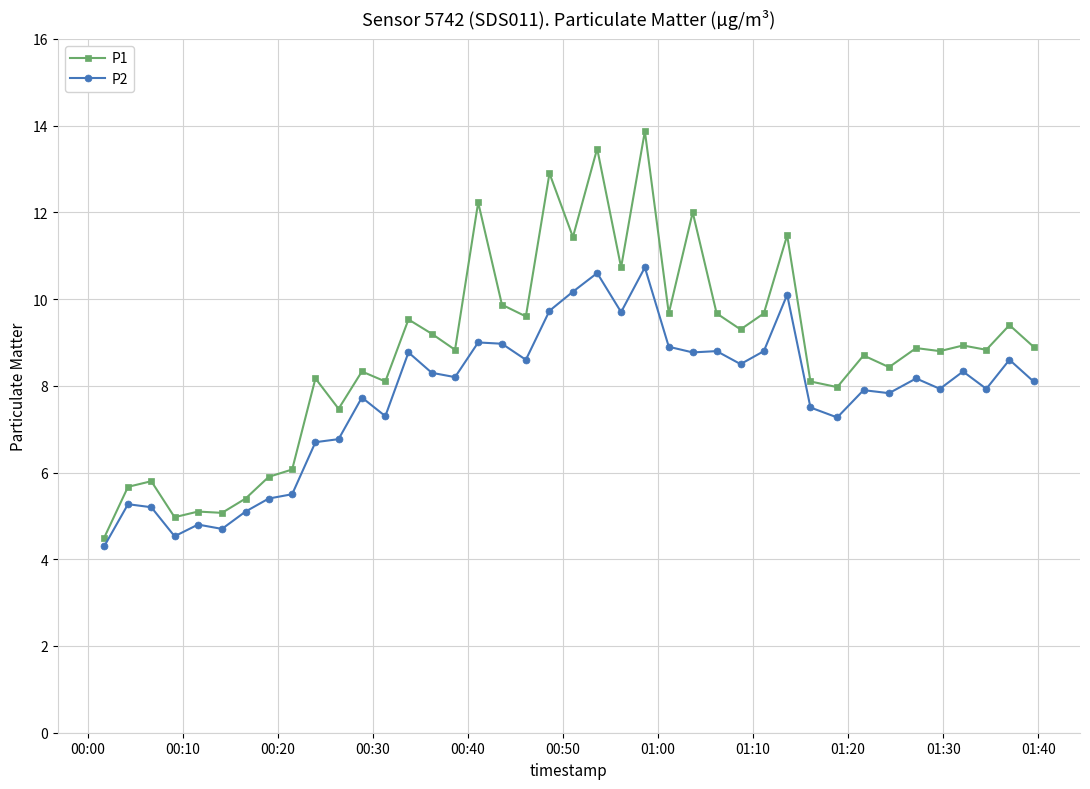

What is the difference between the second highest and minimum values in the P1 series?

9.0